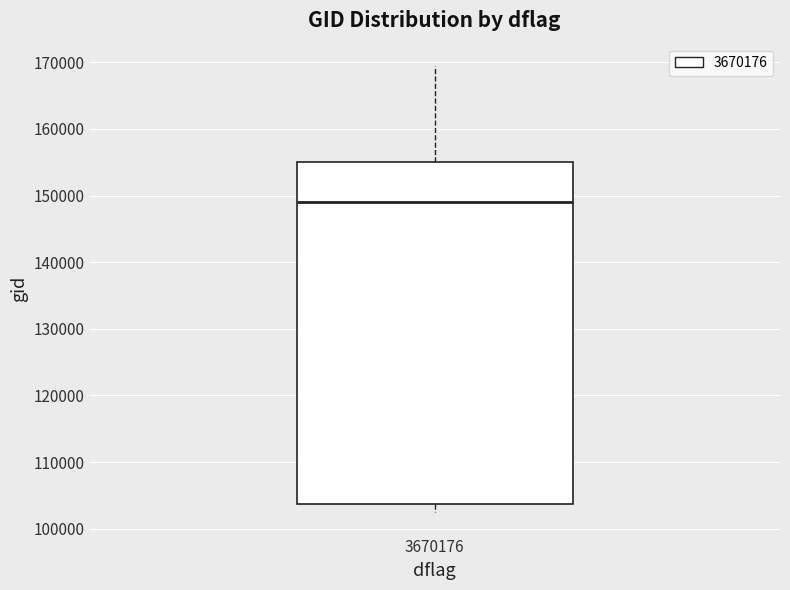

Where is the lower edge of the box at x = 3670176 on the y-axis? The values are not printed on the chart, so give them approximately, as read against the axis.

104000